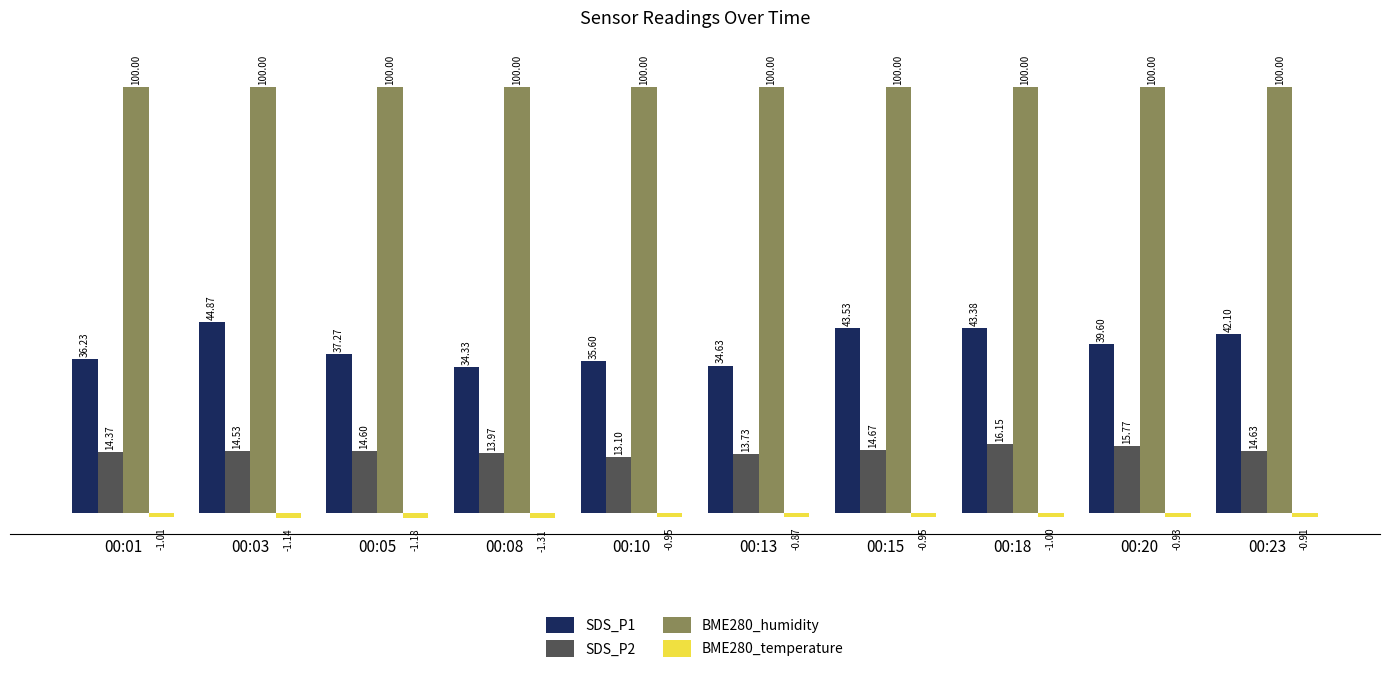

What is the average value of the BME280_temperature series?

-1.0